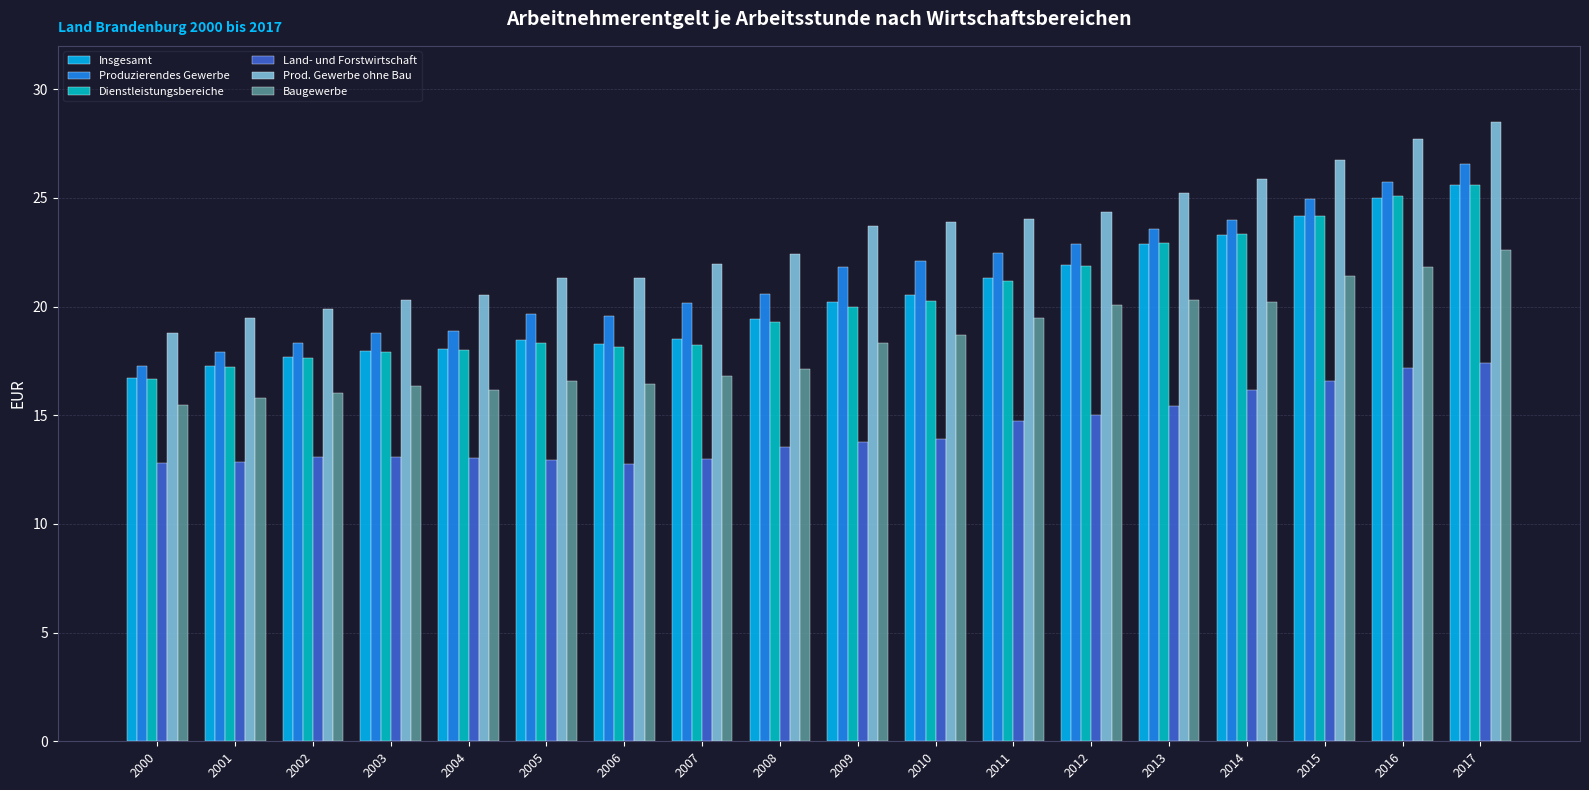

True or false: Dienstleistungsbereiche has a value of 17.2 at 2001.

True